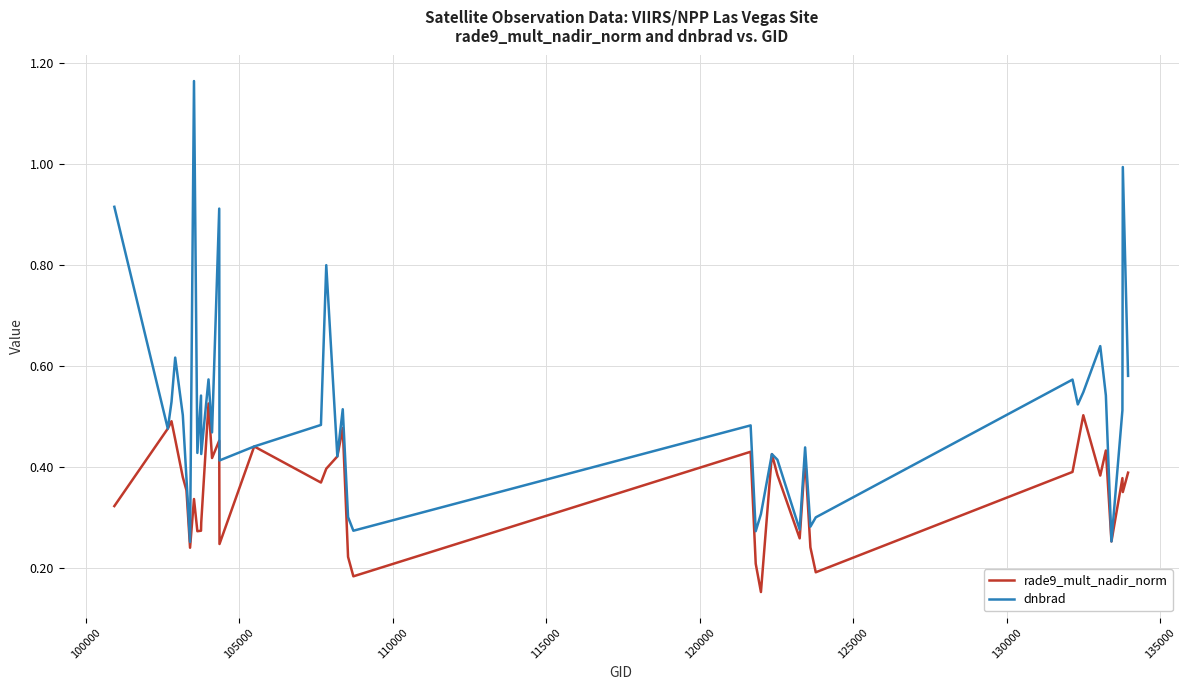

Which series has the largest range (max minus min)?

dnbrad